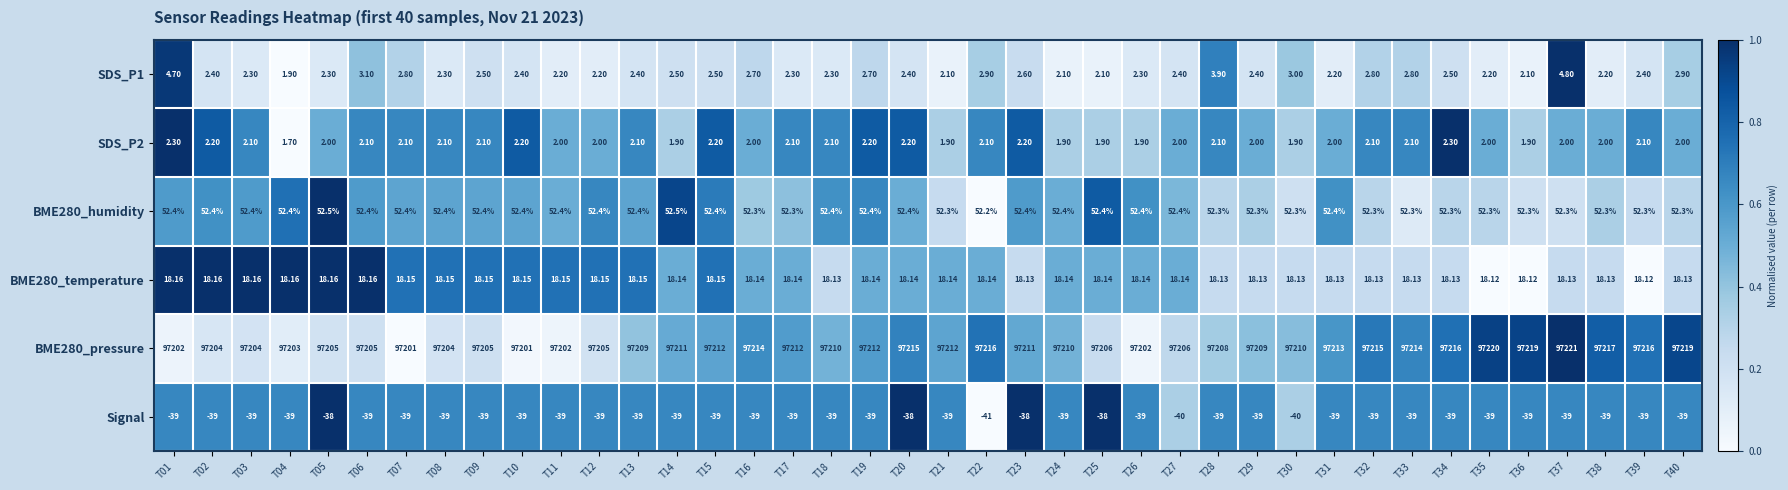

What is the difference between the highest and lowest values at T33?

97253.0